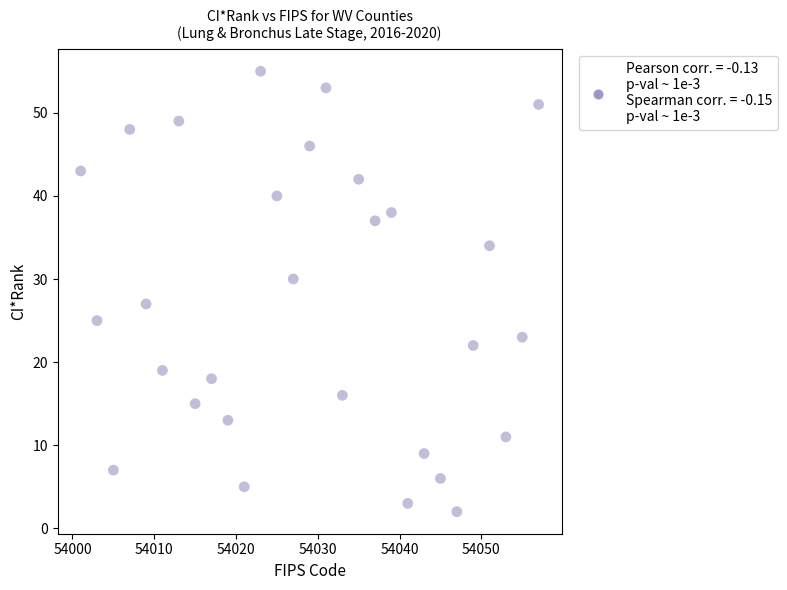

What Y value in the scatter plot is closest to 28?

27